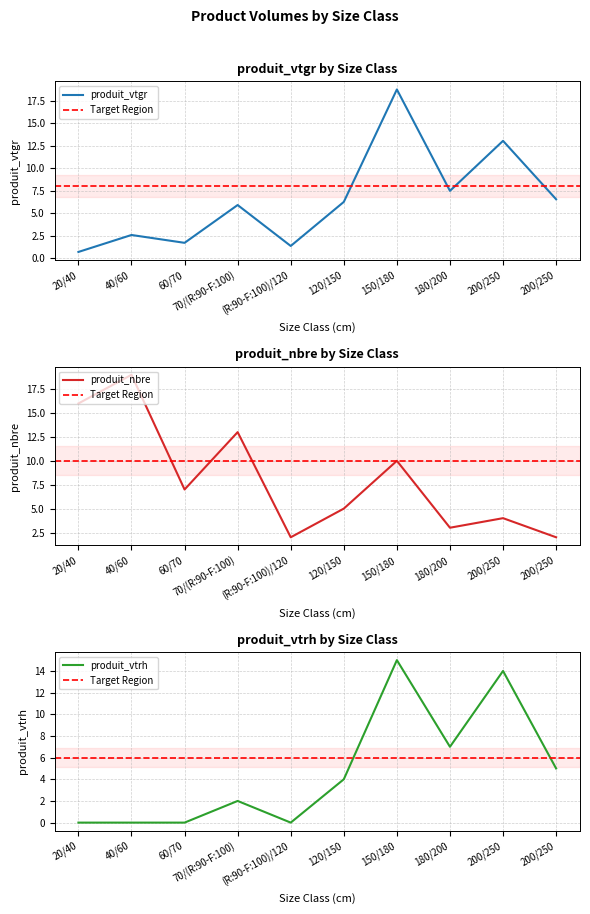

What is the average value of the produit_vtgr series?

6.4